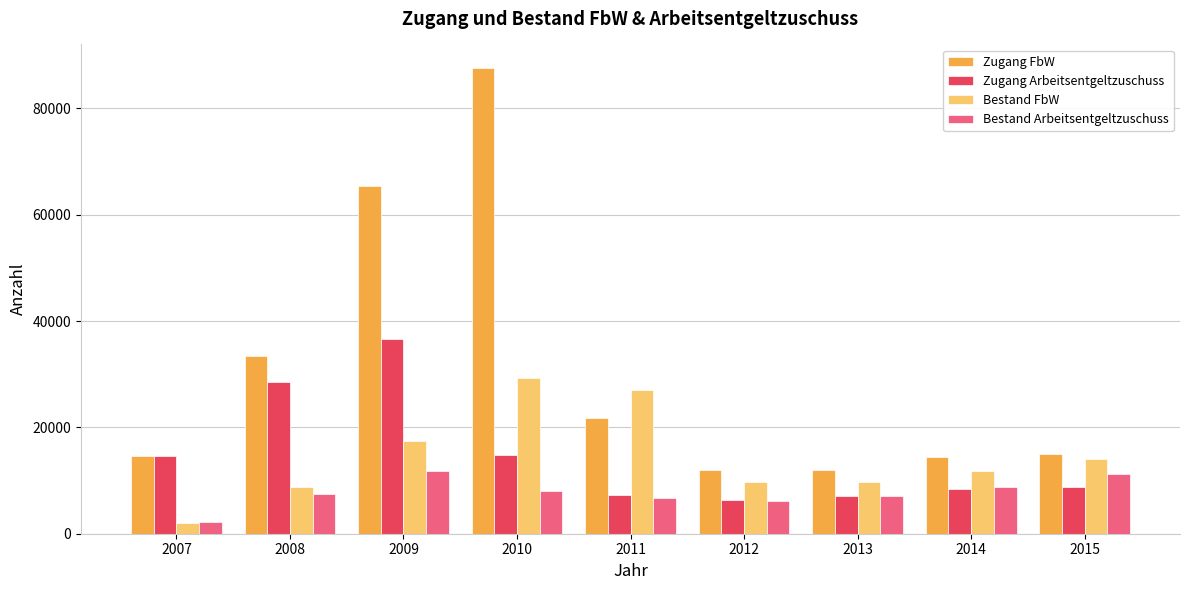

What is the average value of the Zugang Arbeitsentgeltzuschuss series?

14709